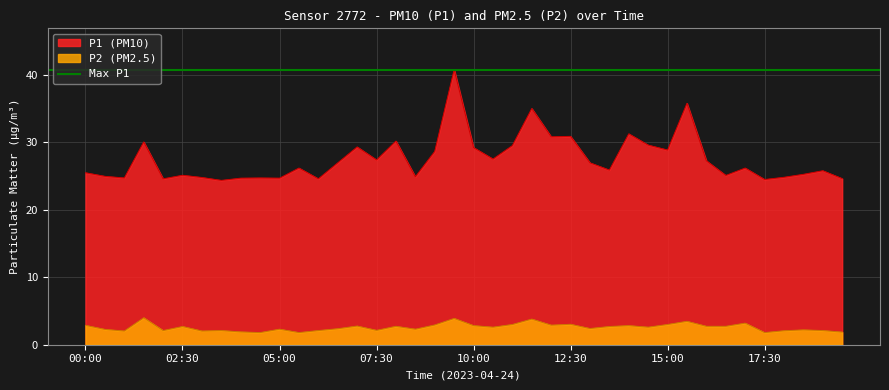

Rank the series by their average value, from highest to lowest.

P1, P2